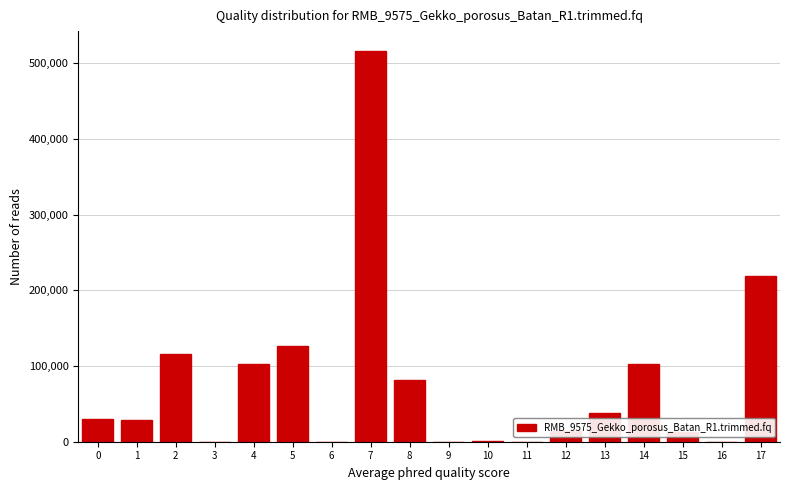

The value at 3 is 0.0. True or false?

True